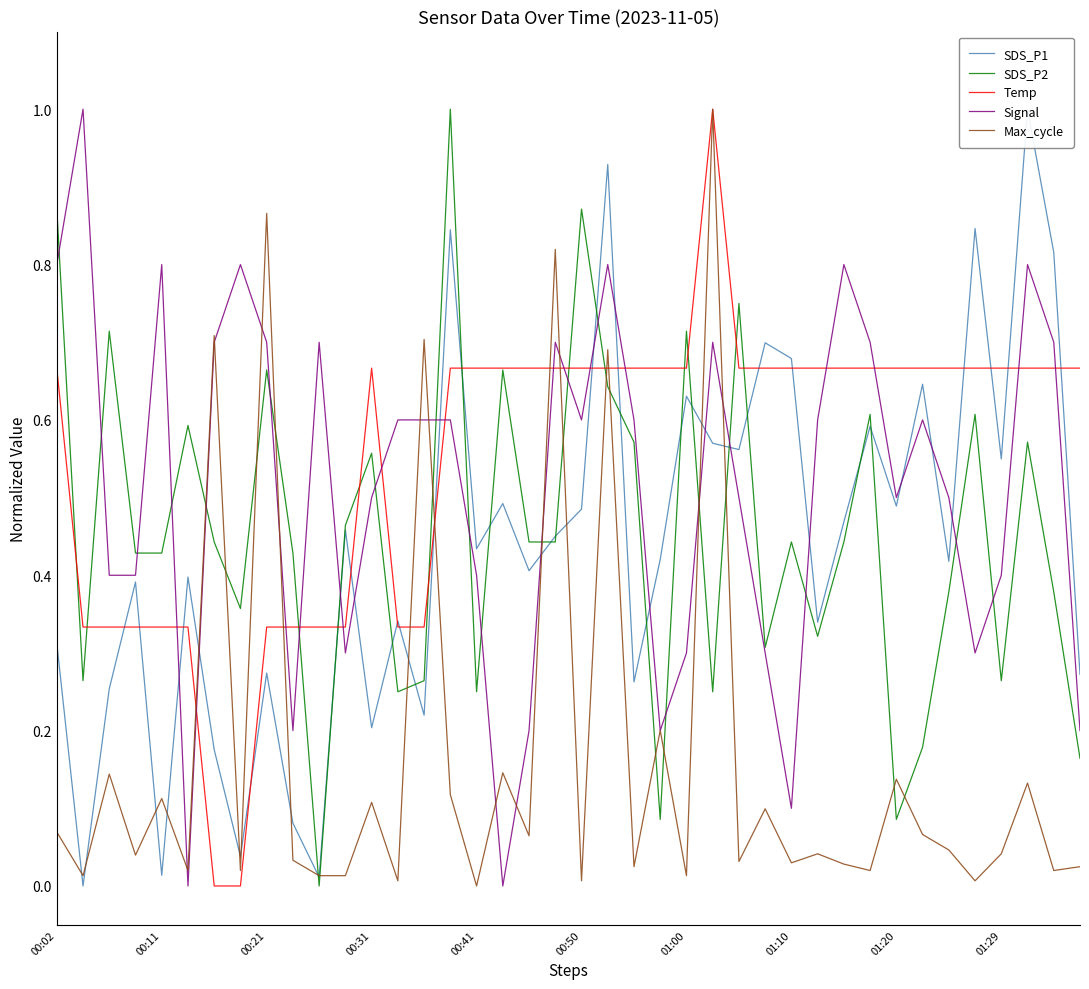

At 17, list the series in order from smallest to largest.

Signal, Max_cycle, SDS_P1, SDS_P2, Temp